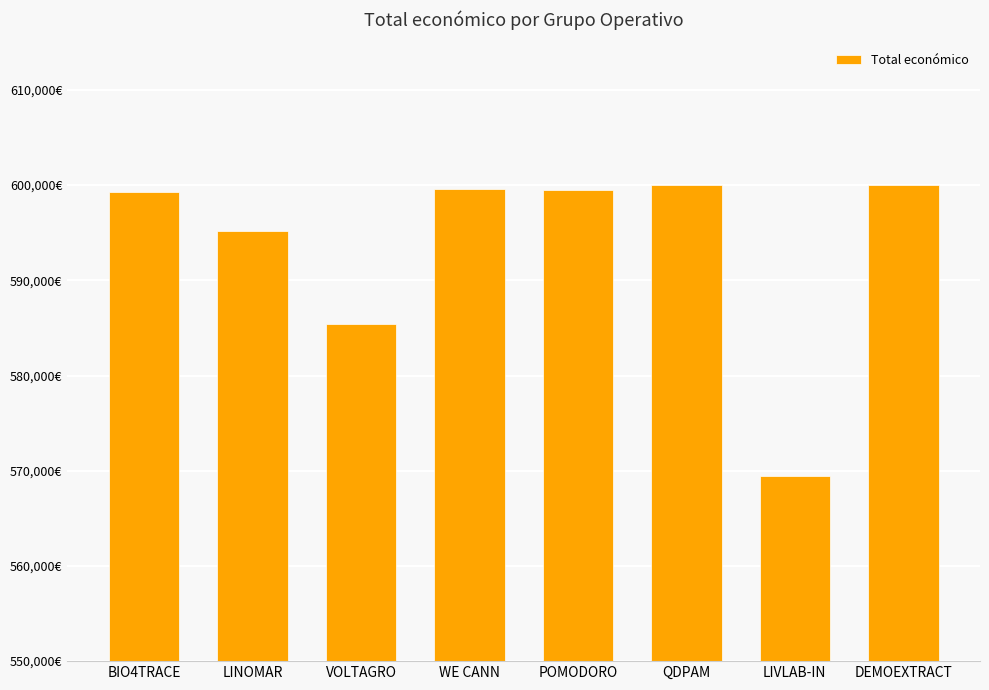

What is the minimum value shown in the chart?

569416